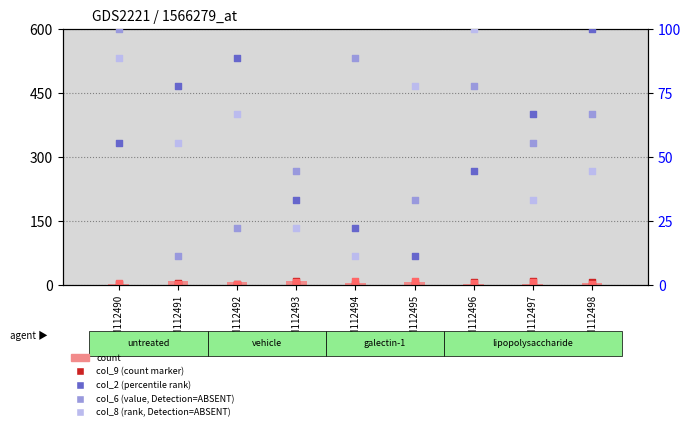

At which category is the sum across all series the highest?

GSM112490